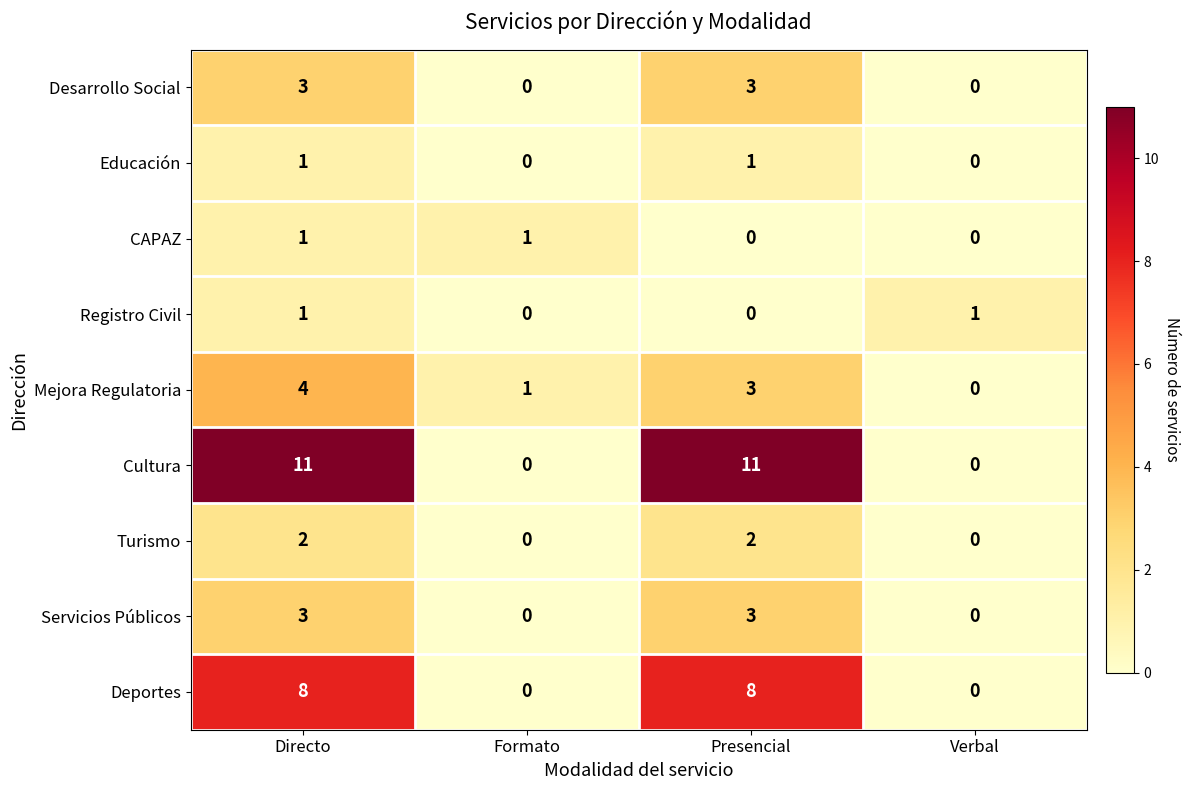

At which category is the sum across all series the highest?

Directo